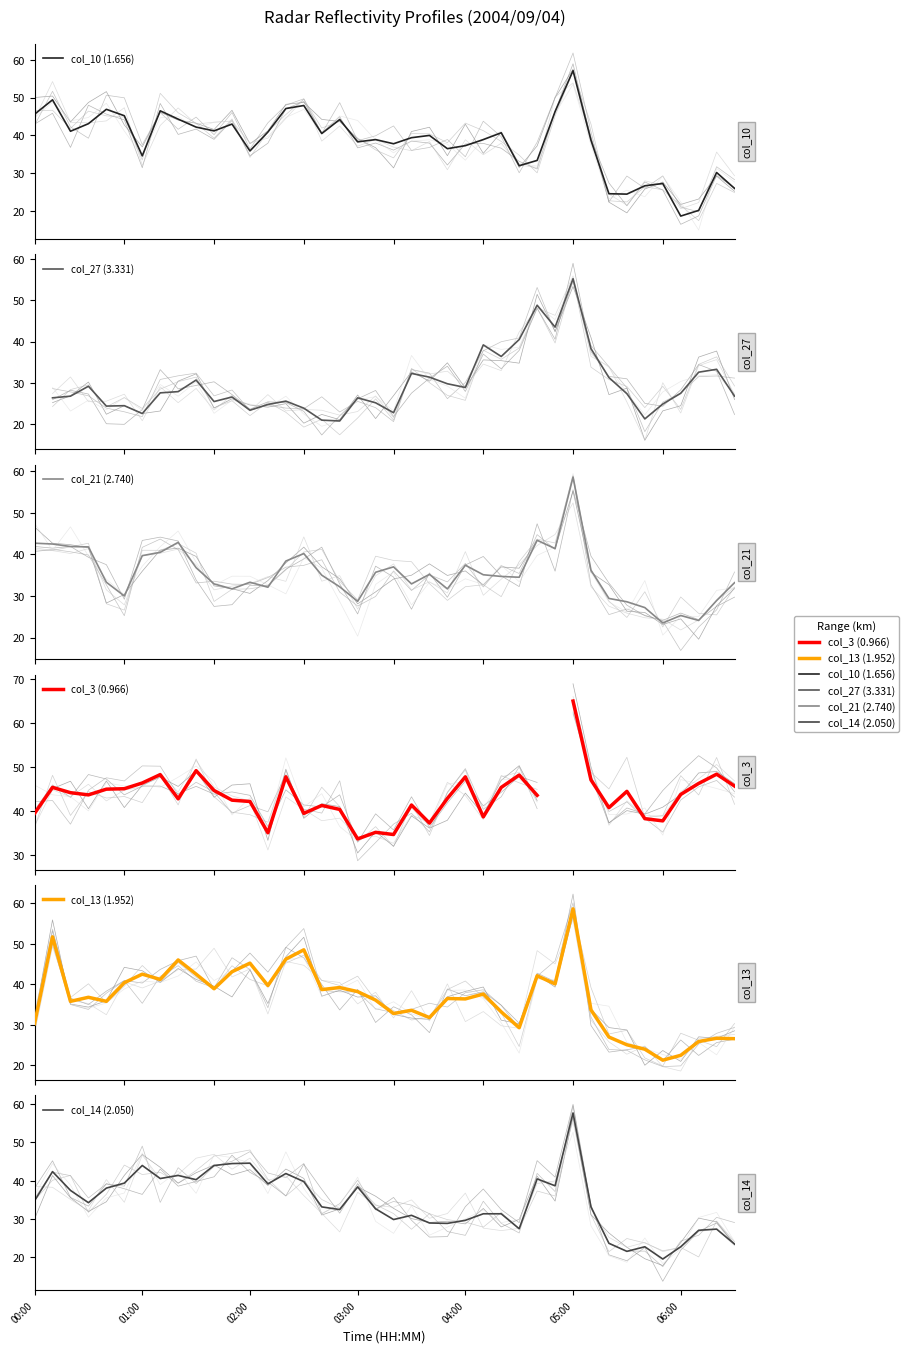

What value does the col_21 (2.740) series have at 32?

29.4